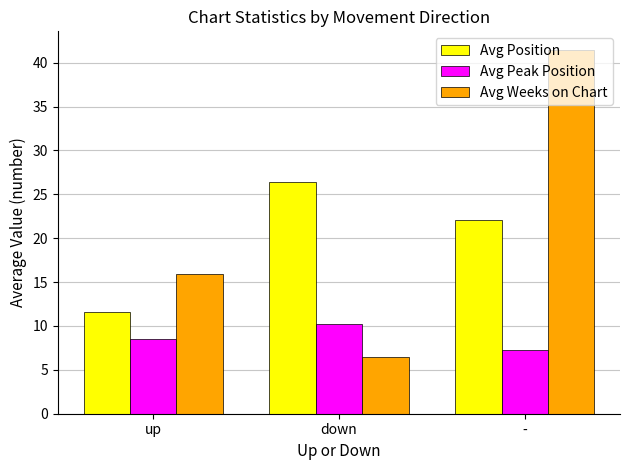

What is the spread (max minus min) of values at -?

34.2